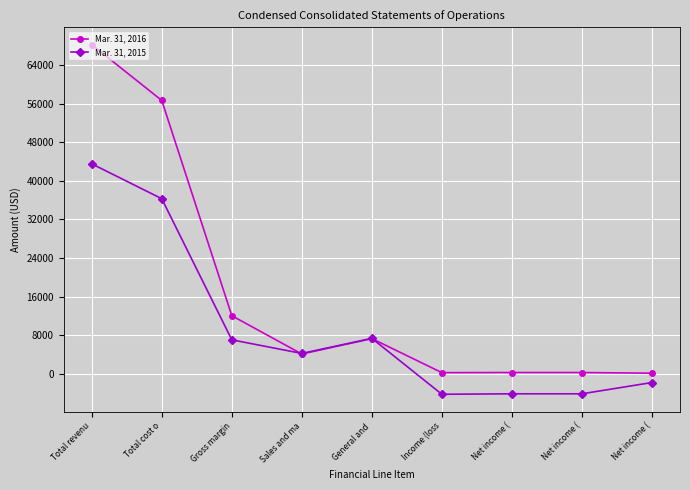

List the series in order of their overall mean, highest first.

Mar. 31, 2016, Mar. 31, 2015